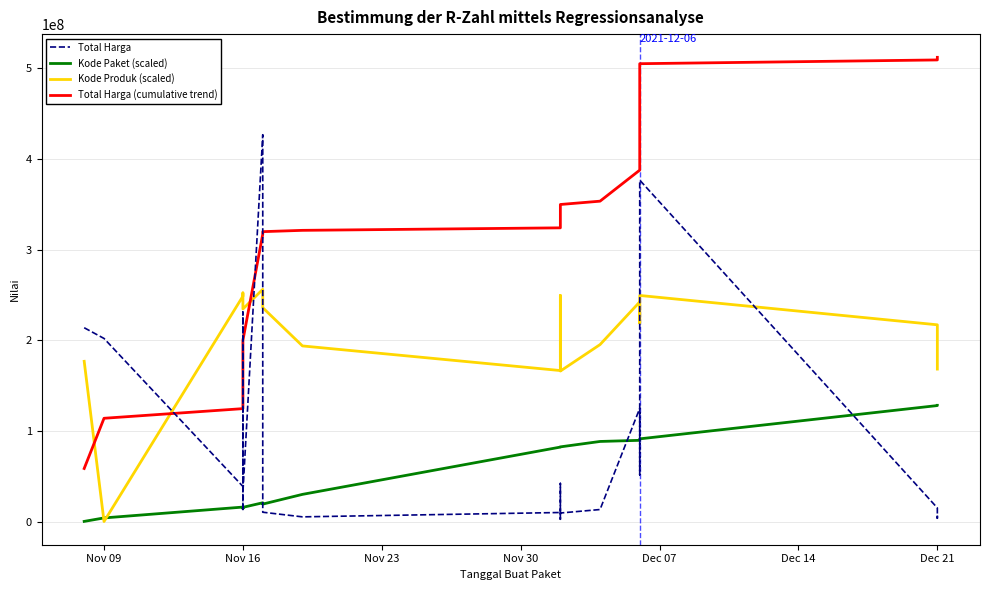

What is the highest value of the Kode Paket (scaled) series?

128269996.0